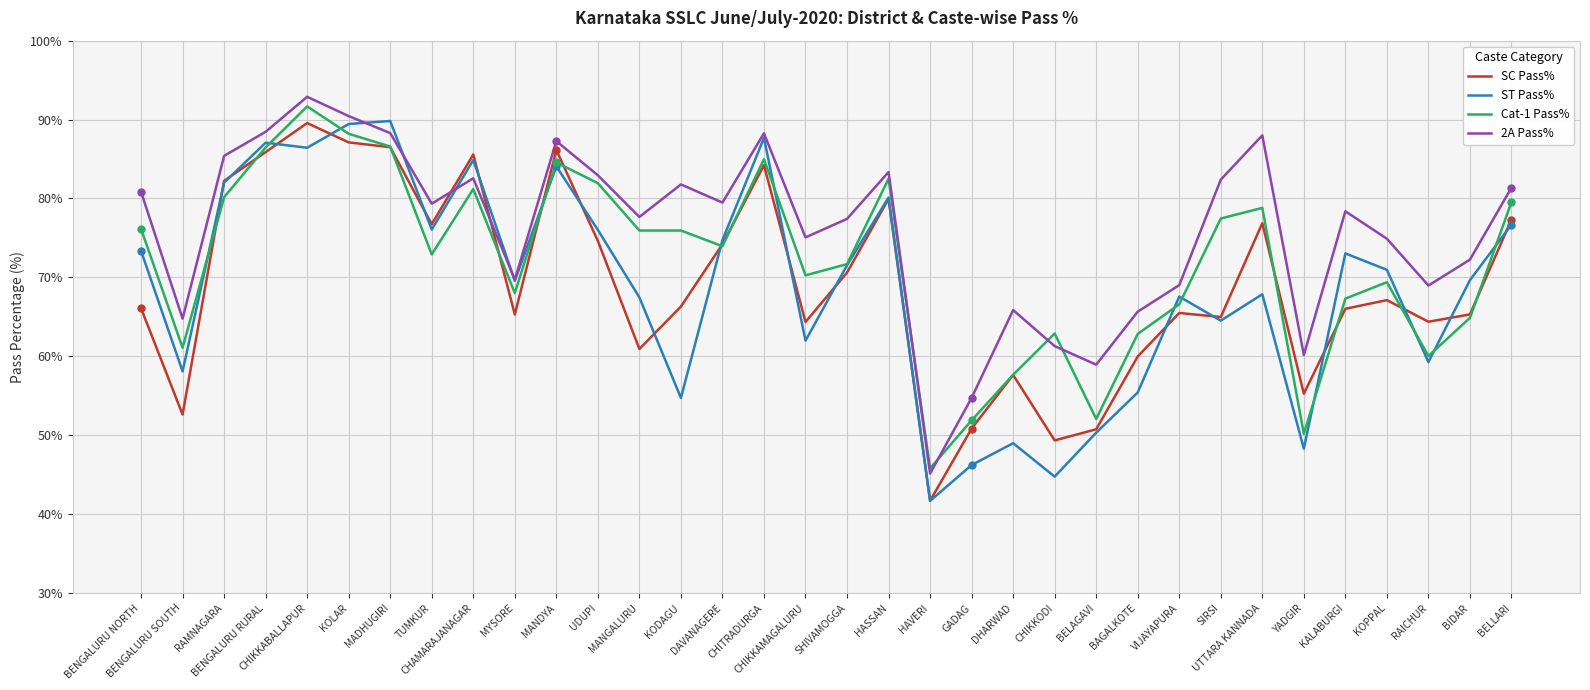

What is the sum of the SC Pass% values at GADAG and HASSAN?

130.8